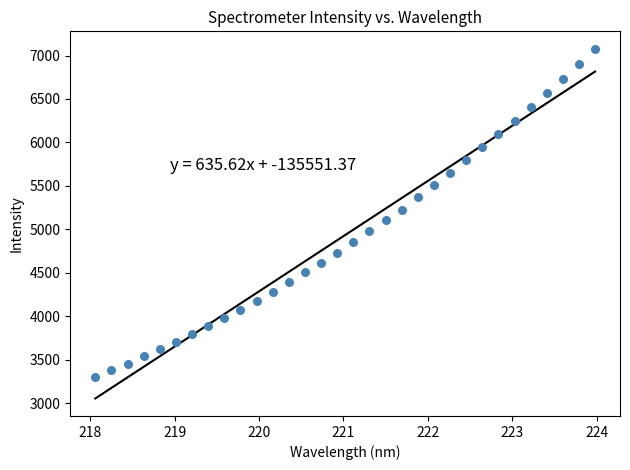

What is the range of X values (max minus min)?

5.9